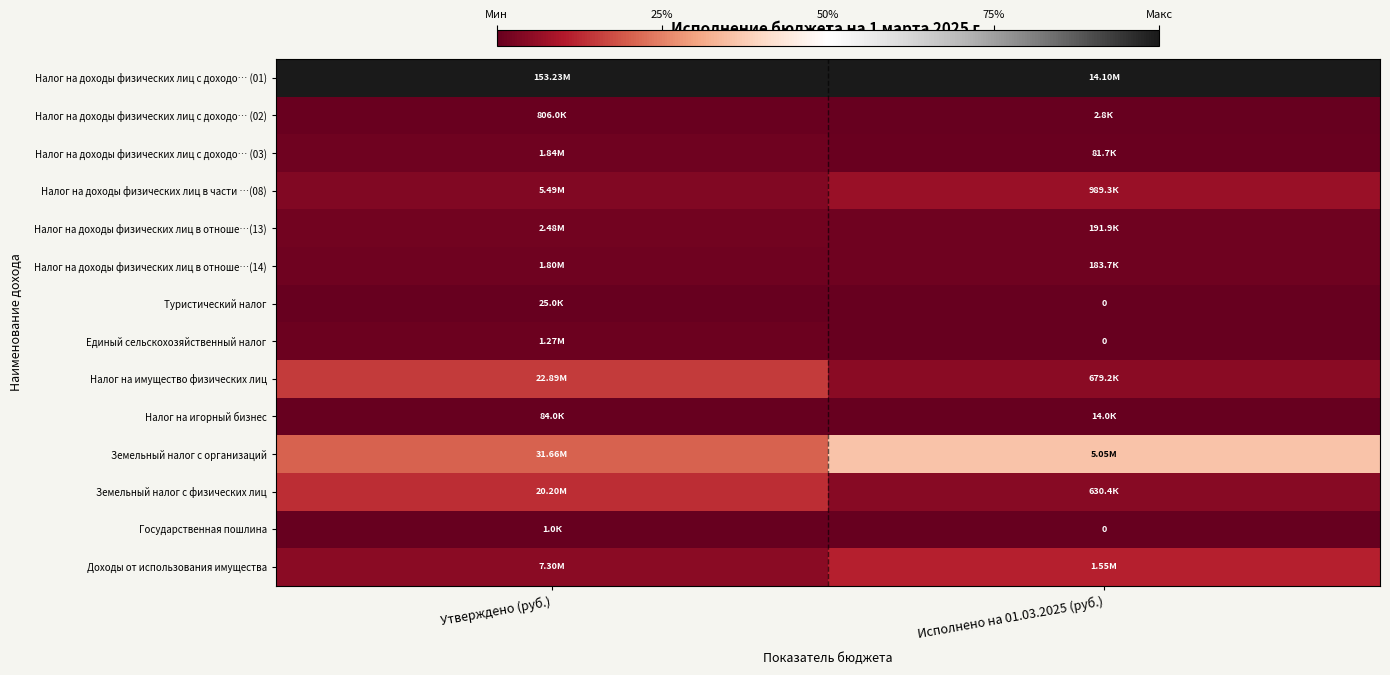

At which category does the chart reach its minimum across all series?

Исполнено на 01.03.2025 (руб.)